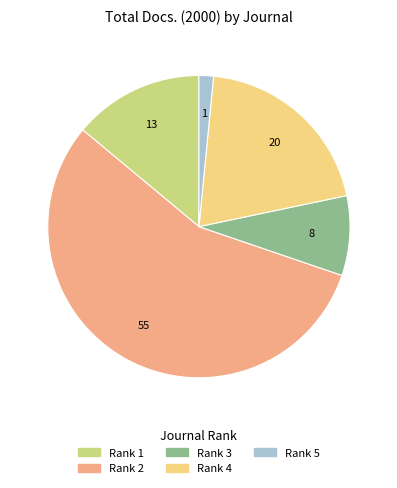

Does any single category account for the majority?

Yes